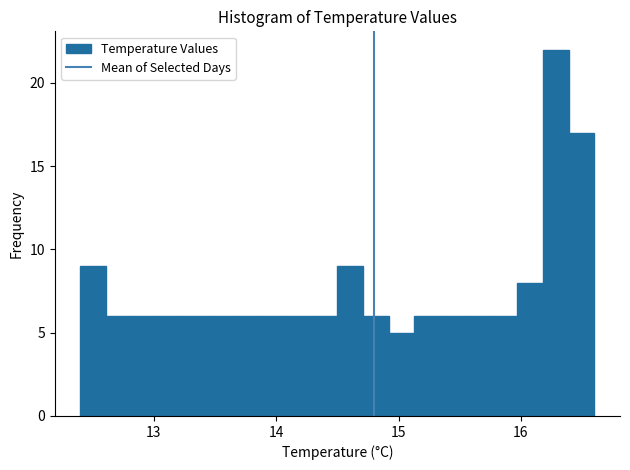

Read against the x-axis, roughly where is the centre of the tallest bar?

16.3